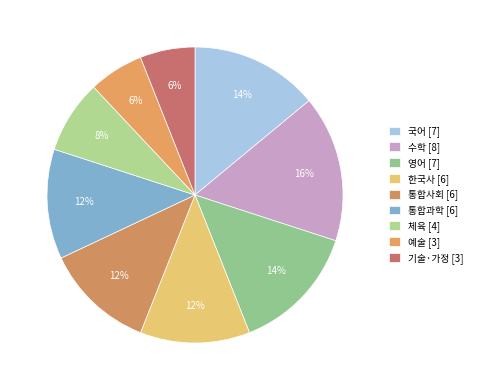

How many slices are in this pie chart?

9